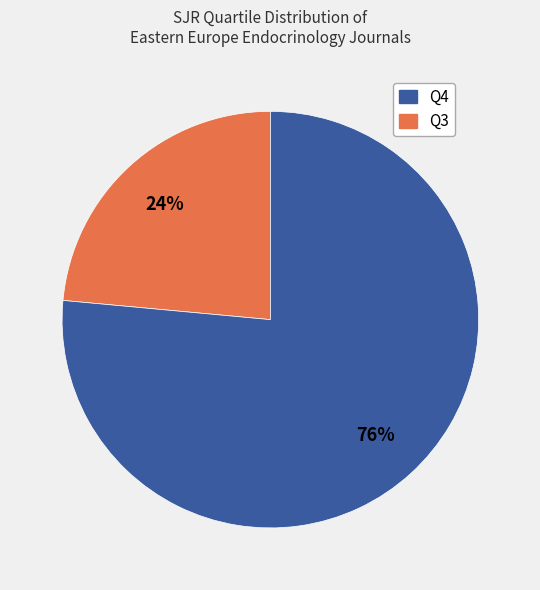

Is there any slice that represents more than half of the pie?

Yes